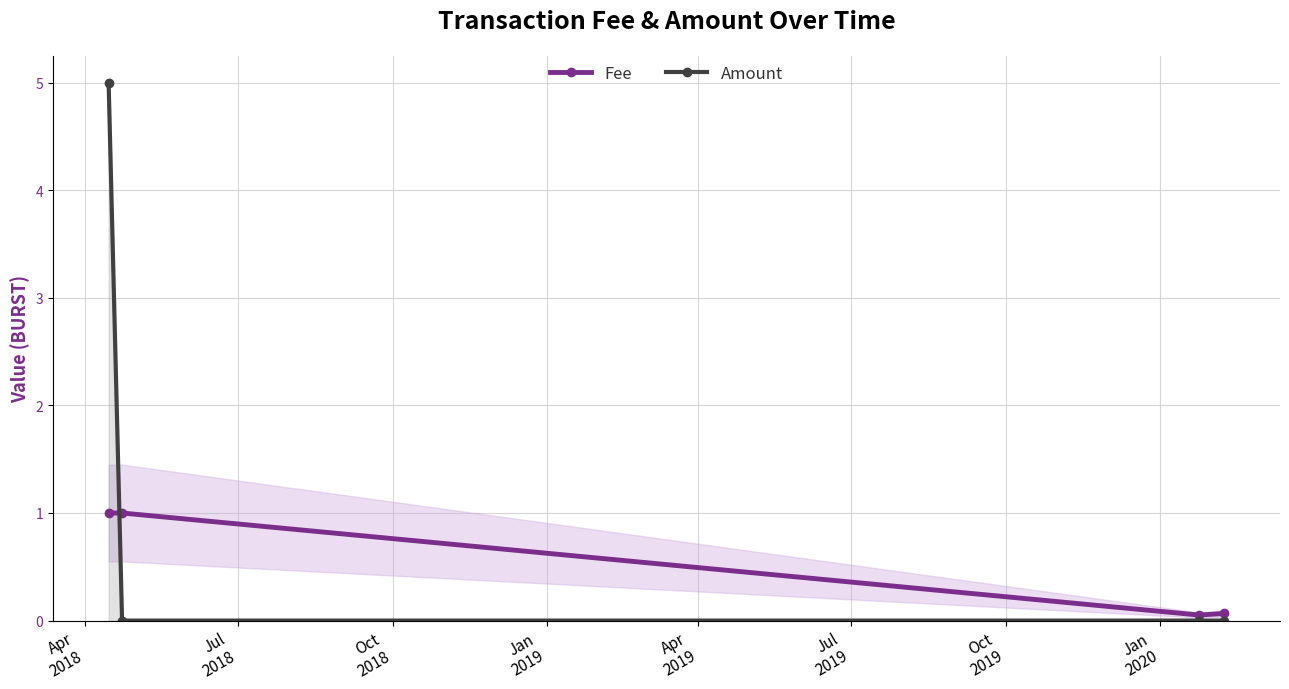

Which series has the largest total across all categories?

Amount